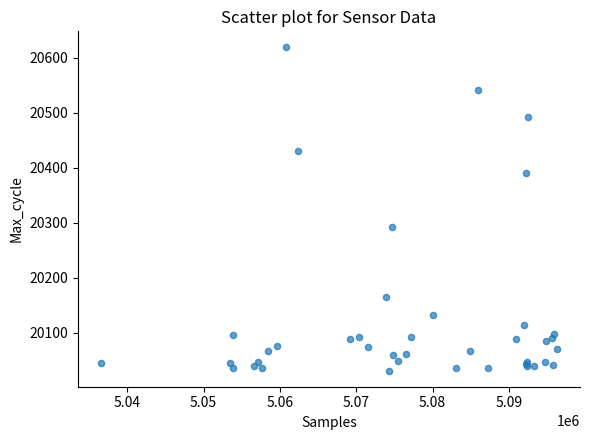

What Y value in the scatter plot is closest to 20325?

20292